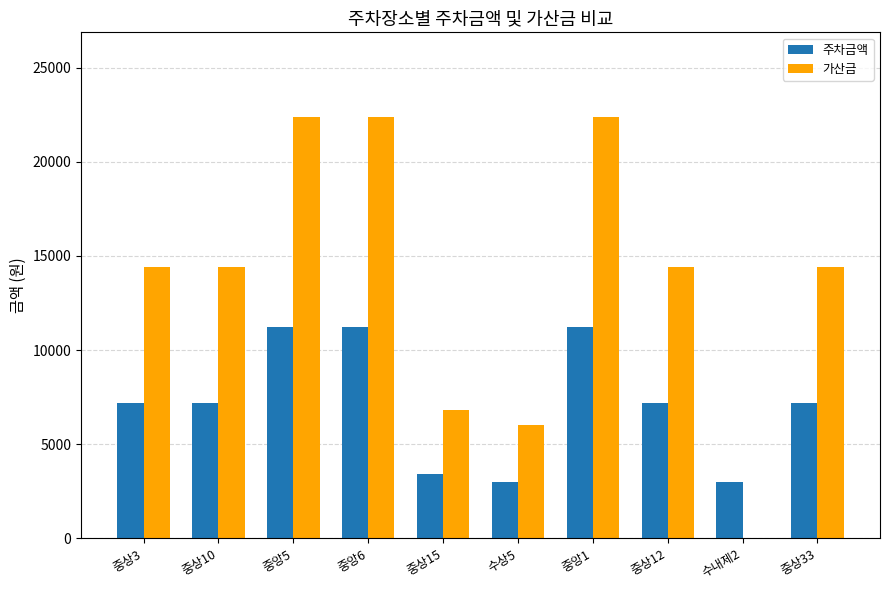

The value of 가산금 at 수내제2 is -11377. True or false?

False